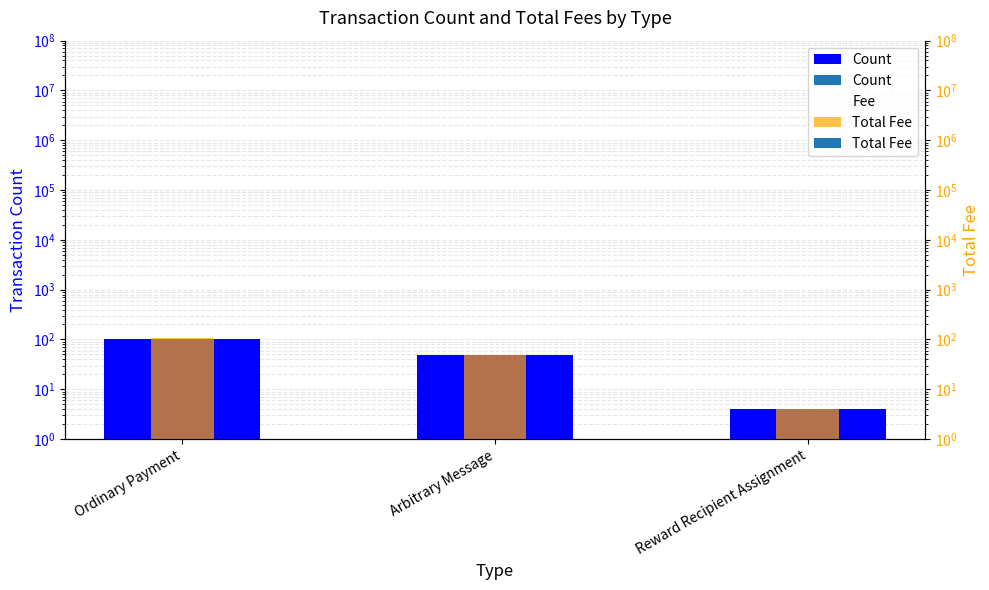

At which label does Fee first exceed 49?

Ordinary Payment